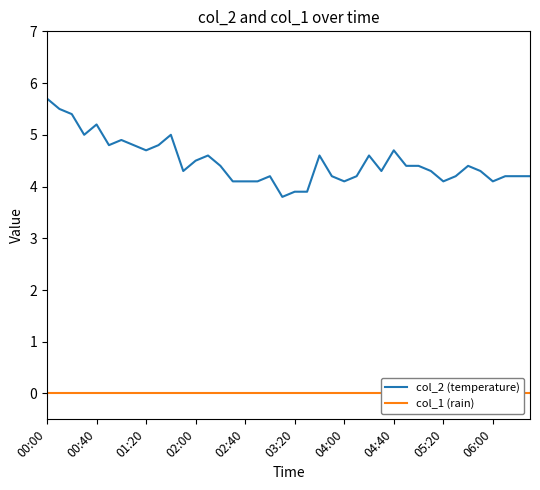

List the series in order of their overall mean, lowest first.

col_1 (rain), col_2 (temperature)